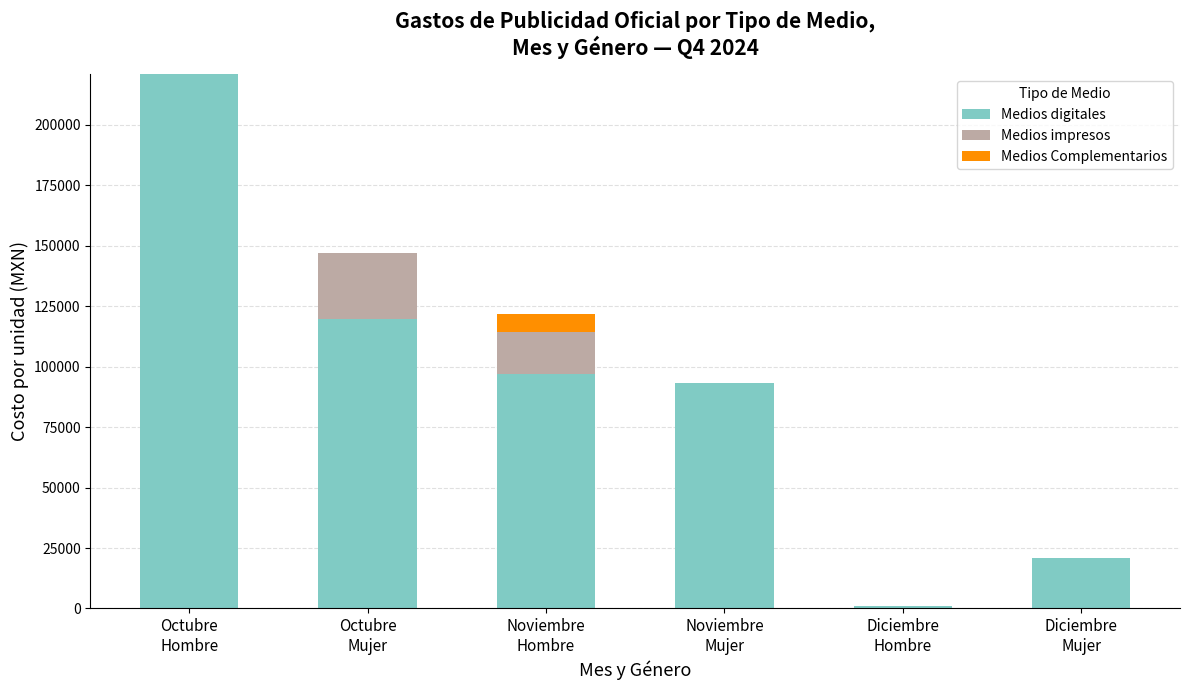

What is the sum of all Medios digitales values?

552714.5